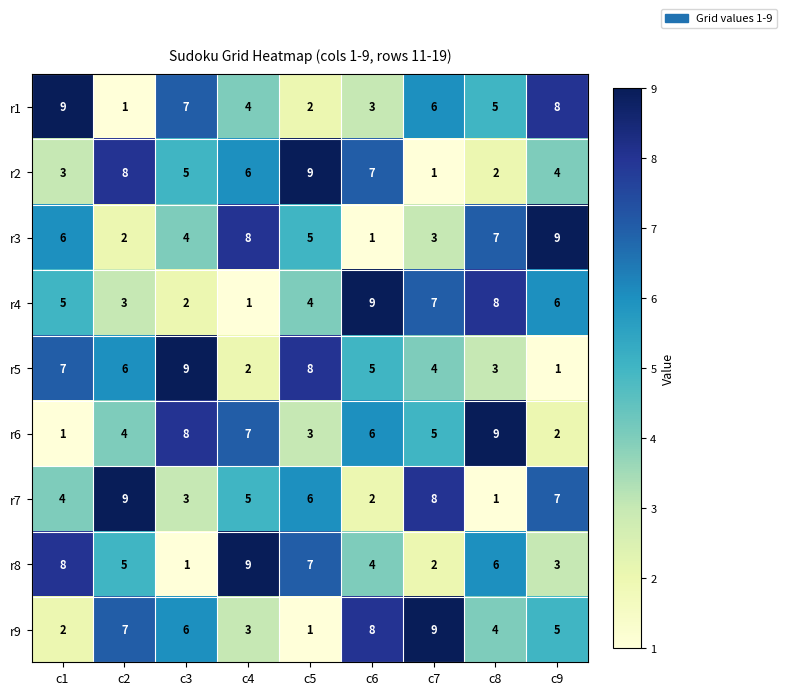

What is the approximate value of r5 at c1?

7